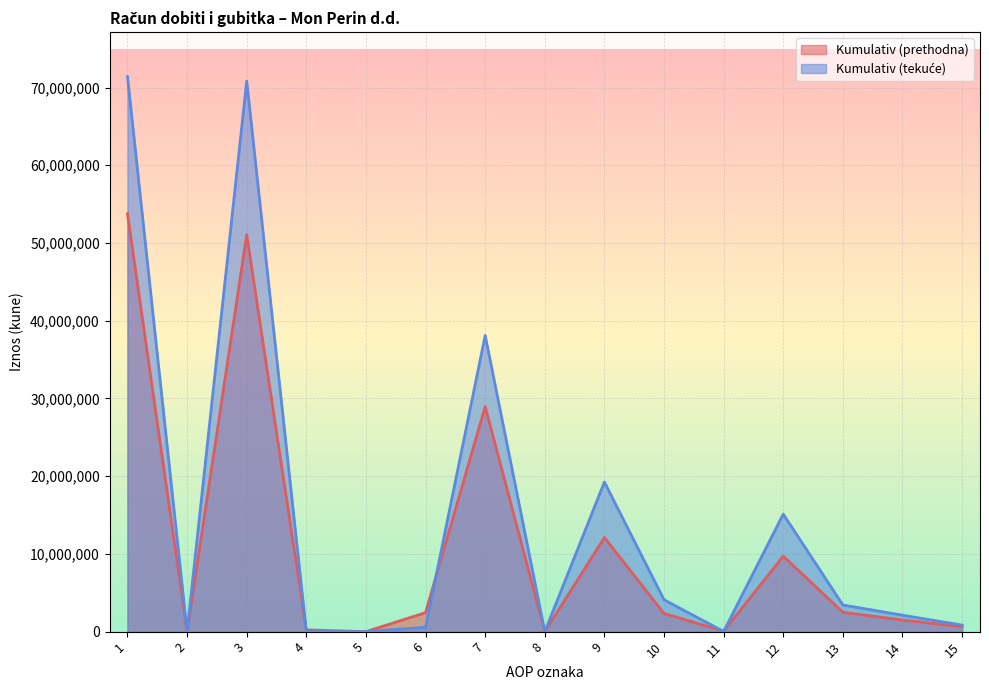

What is the difference between the Kumulativ (prethodna) values at 7 and 4?

28728140